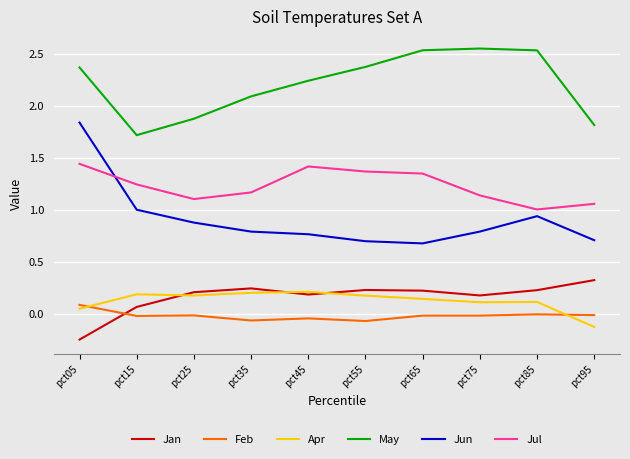

What is the difference between the May values at pct75 and pct45?

0.3